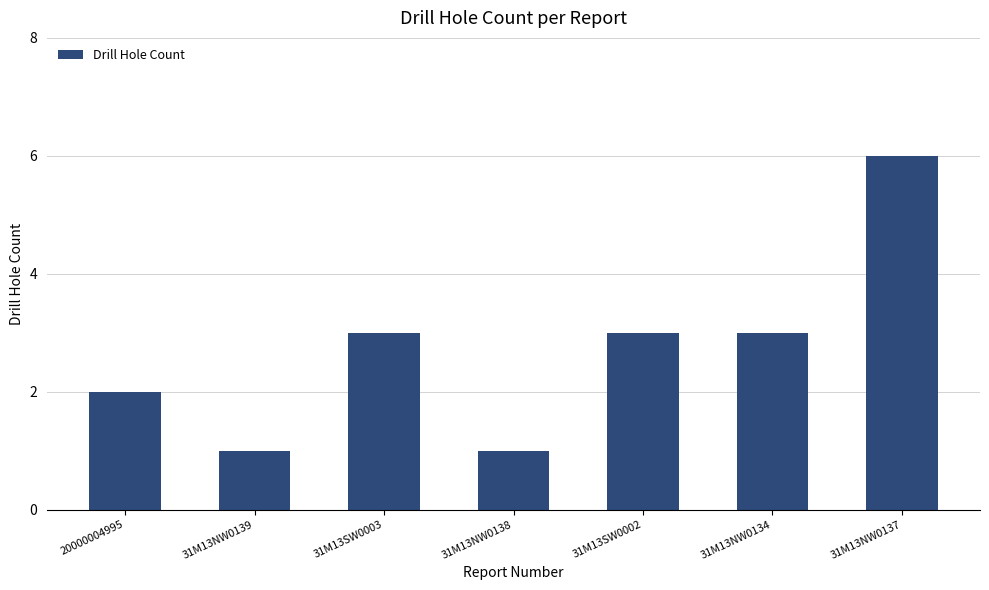

Between 31M13SW0003 and 31M13NW0138, which is larger?

31M13SW0003